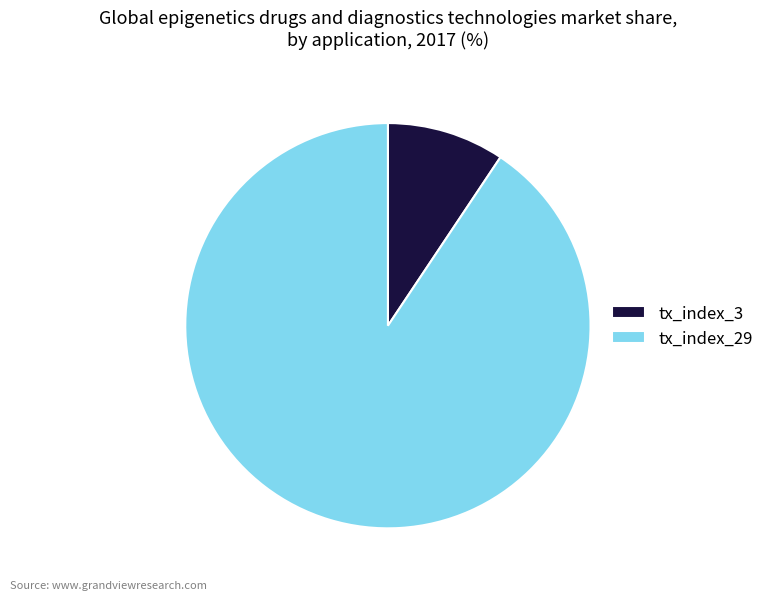

Is it true that tx_index_3 is 18% of the pie?

False